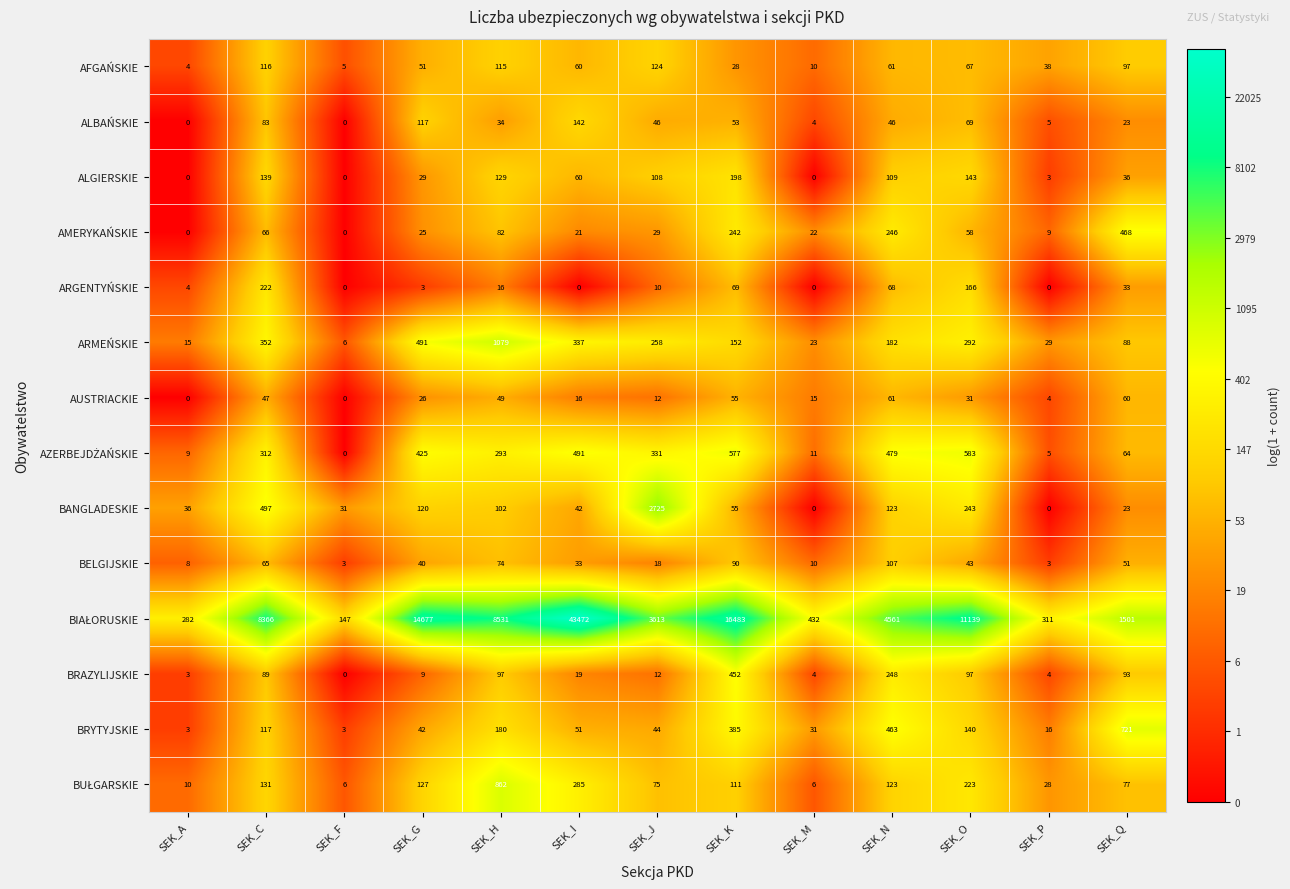

What is the spread (max minus min) of values at SEK_O?

11108